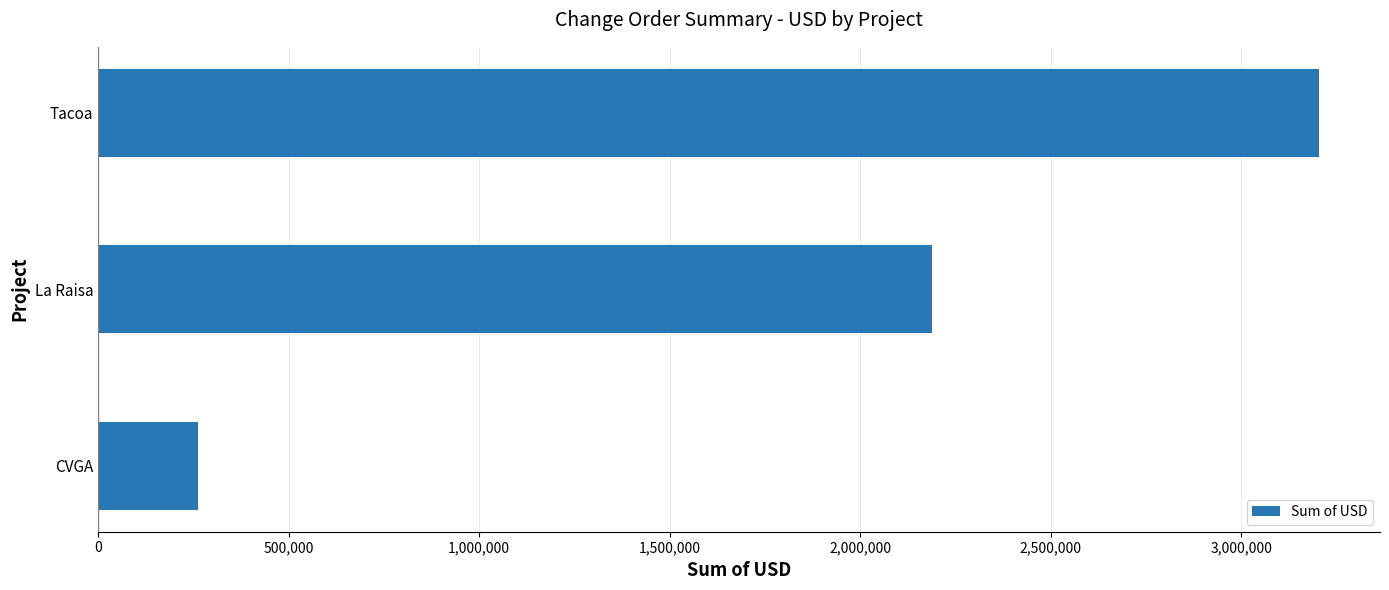

Which label corresponds to the largest value in the chart?

Tacoa